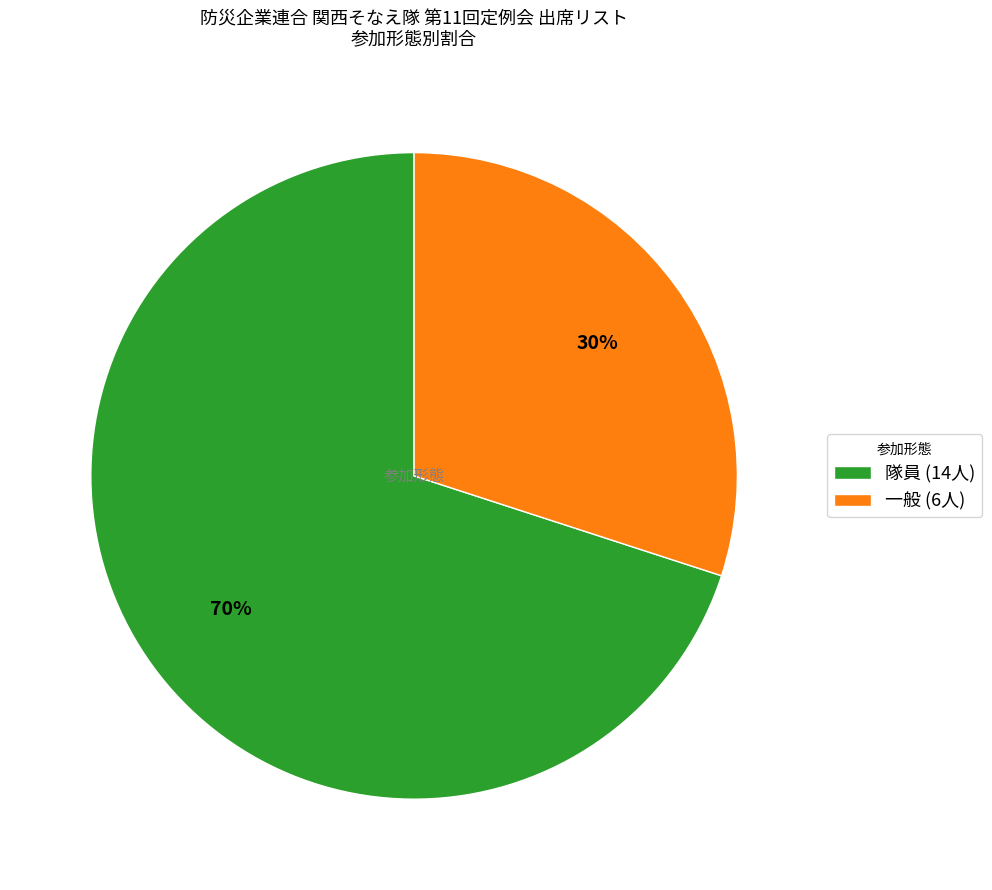

What is the smallest slice in the pie chart?

一般